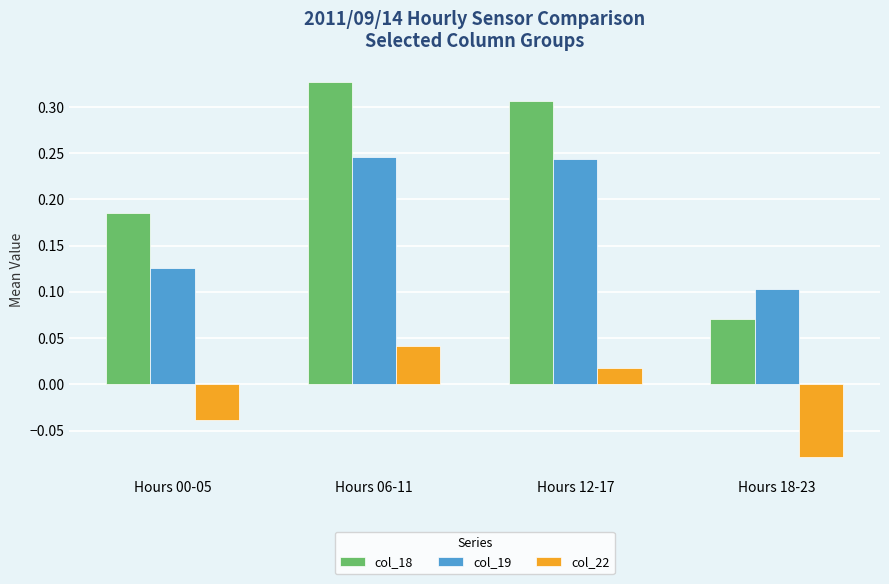

What position from the right is Hours 00-05?

4